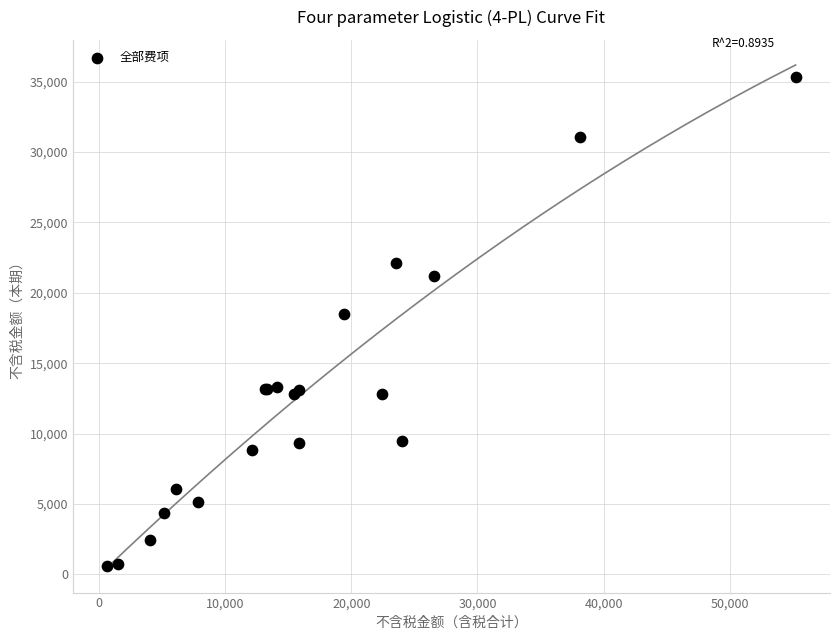

What Y value in the scatter plot is closest to 17978?

18497.4